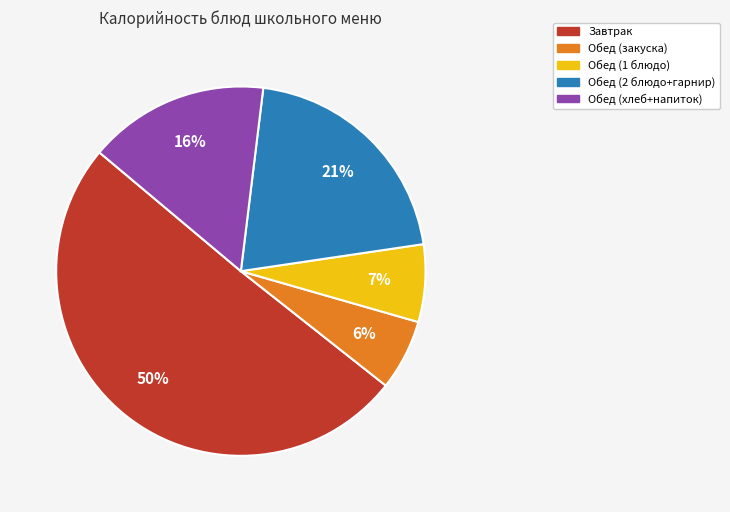

To the nearest percent, what is the difference between the largest and smallest slice percentages?

44%